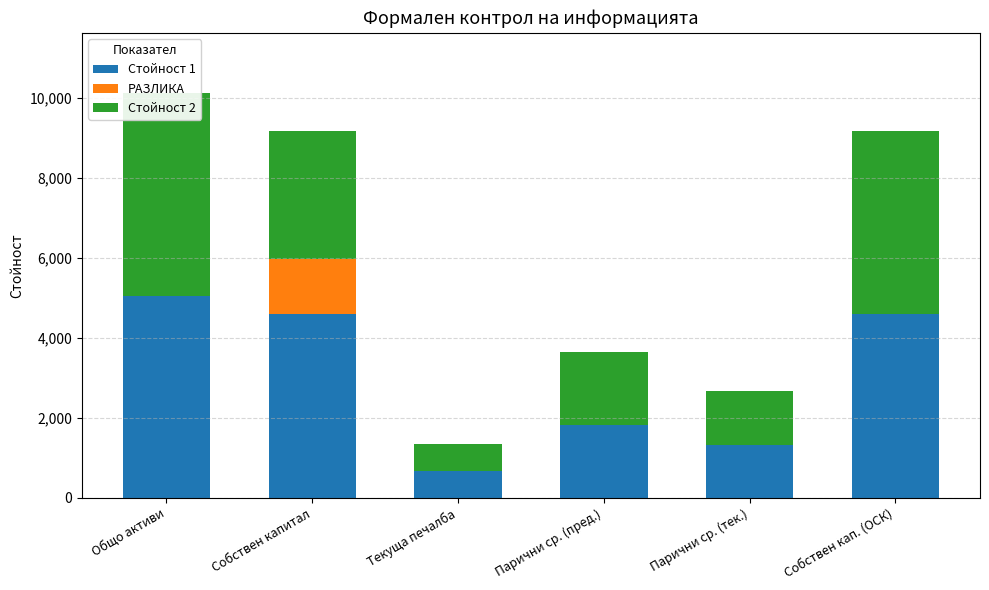

How many groups of bars are there?

6